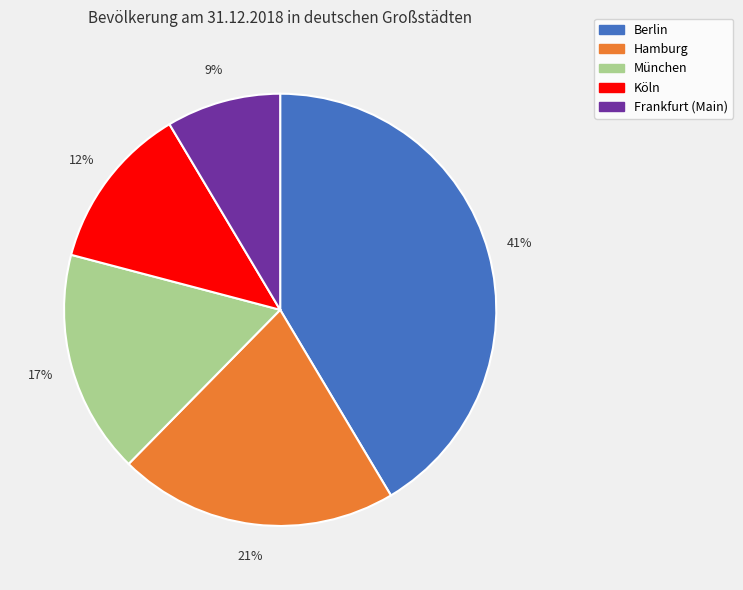

Does any single category account for the majority?

No